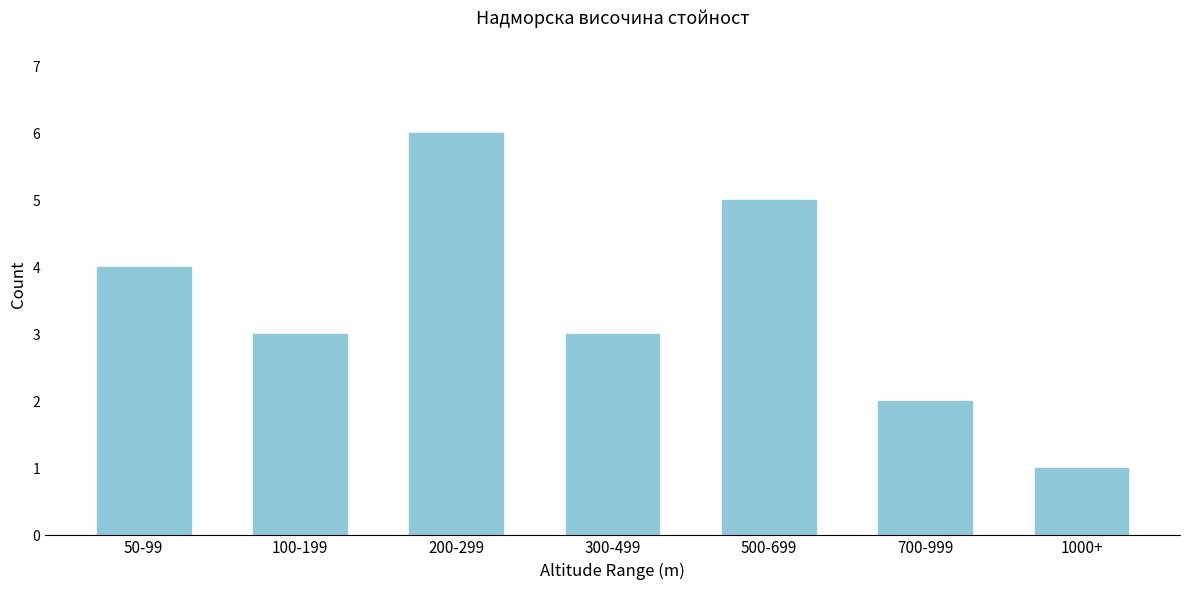

Reading left to right, transcribe all the data shown in this chart.

50-99=4	100-199=3	200-299=6	300-499=3	500-699=5	700-999=2	1000+=1